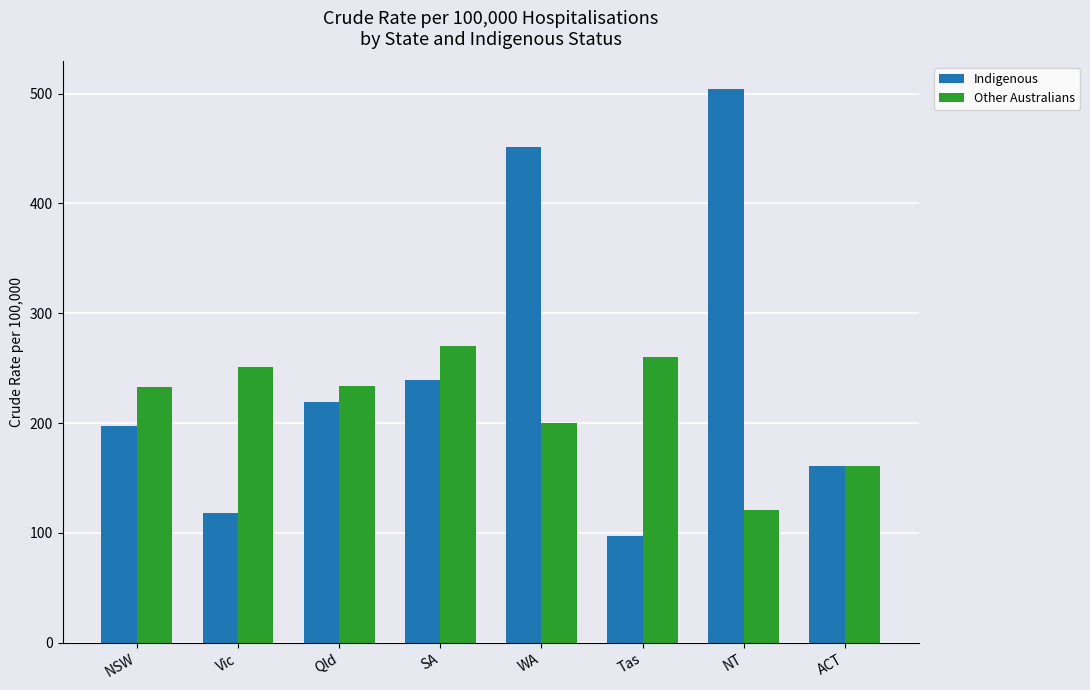

What is the difference between the Other Australians values at Vic and SA?

19